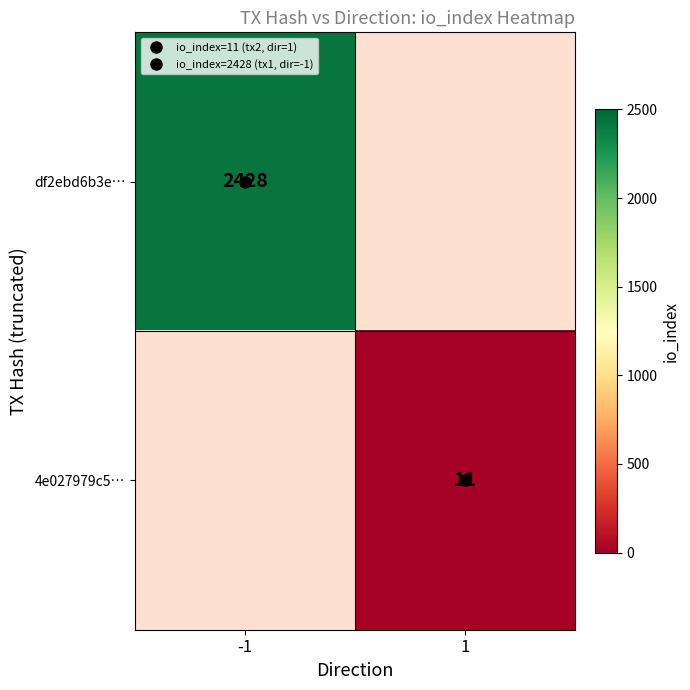

How many positive values does the df2ebd6b3e… series have?

1